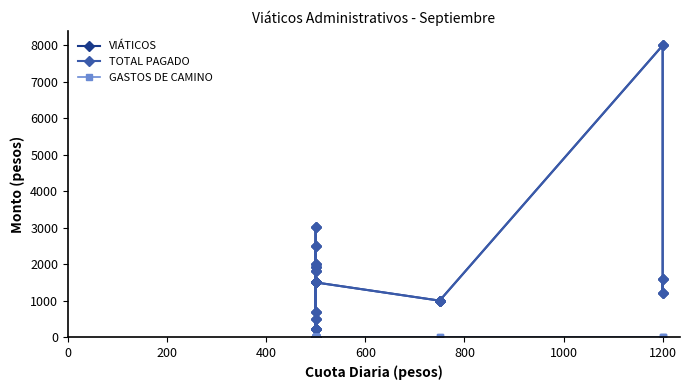

Does the chart have visible grid lines?

No